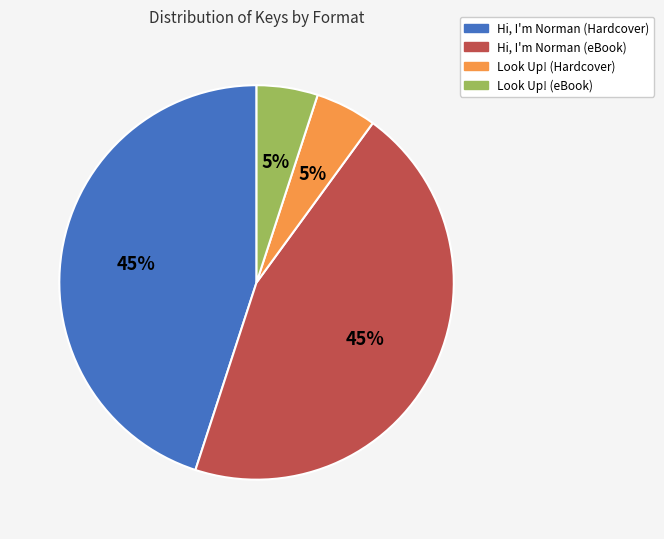

To the nearest percent, what is the difference between the largest and smallest slice percentages?

40%